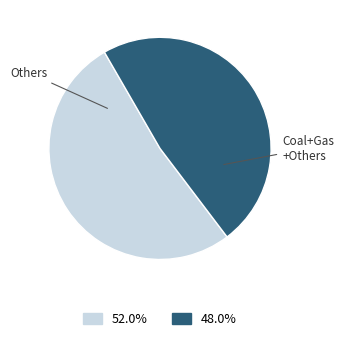

Does any single category account for the majority?

Yes